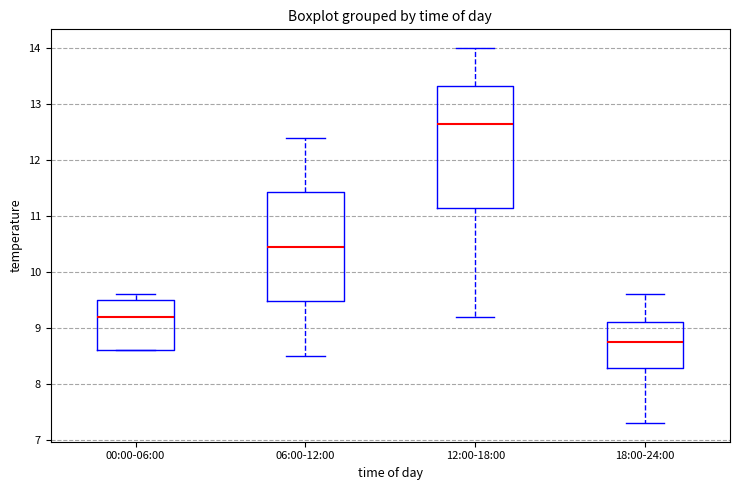

Which box has the highest median line?

12:00-18:00